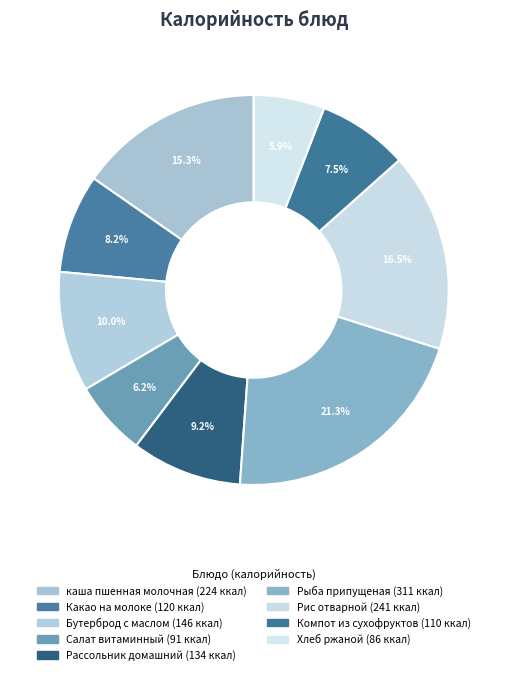

Does Какао на молоке represent more than half of the total?

No